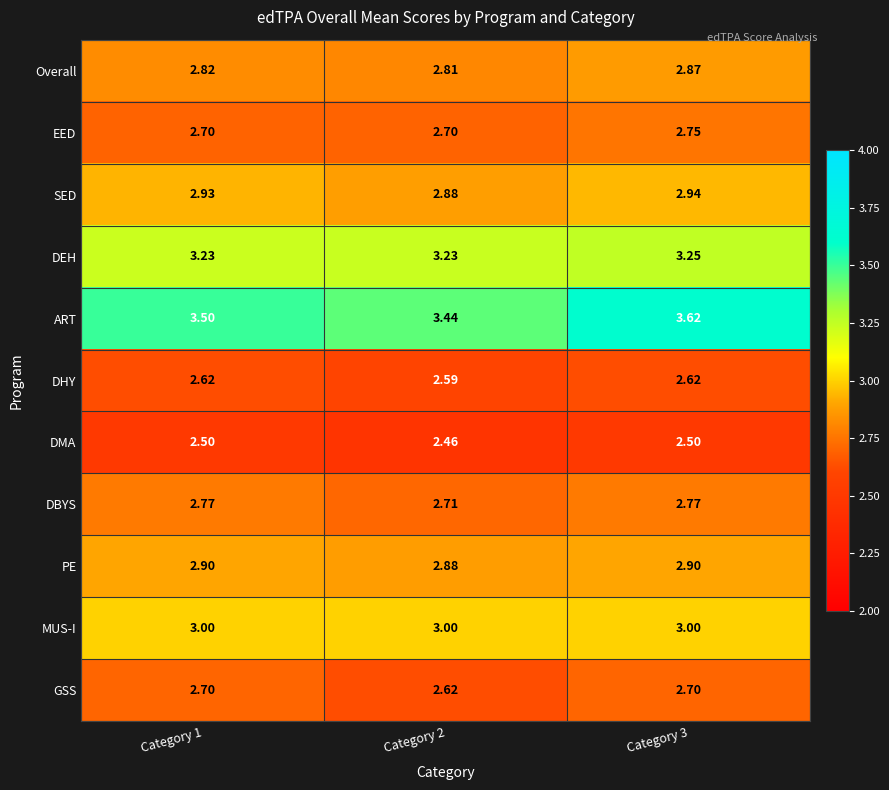

What is the spread (max minus min) of values at Category 1?

1.0